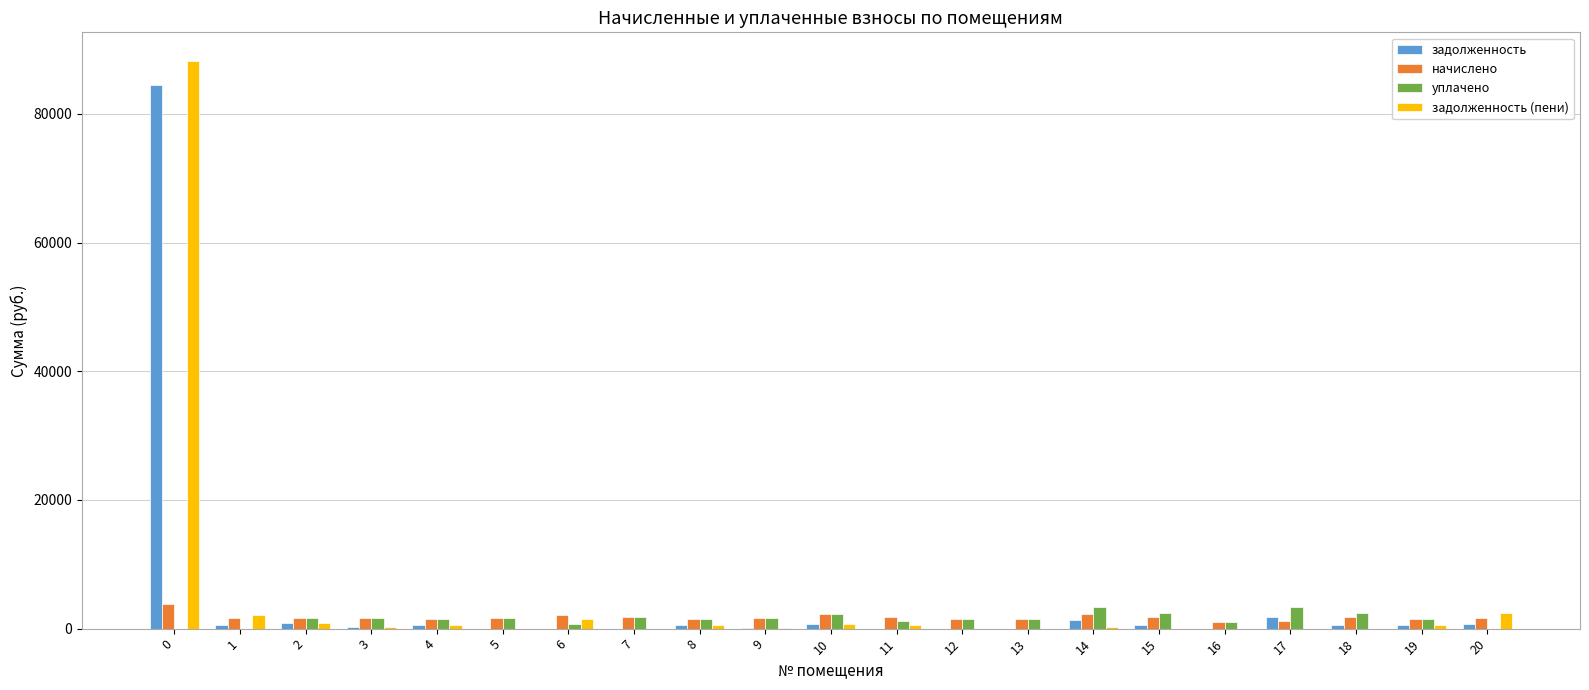

Are the bars grouped side by side (vs. stacked)?

Yes